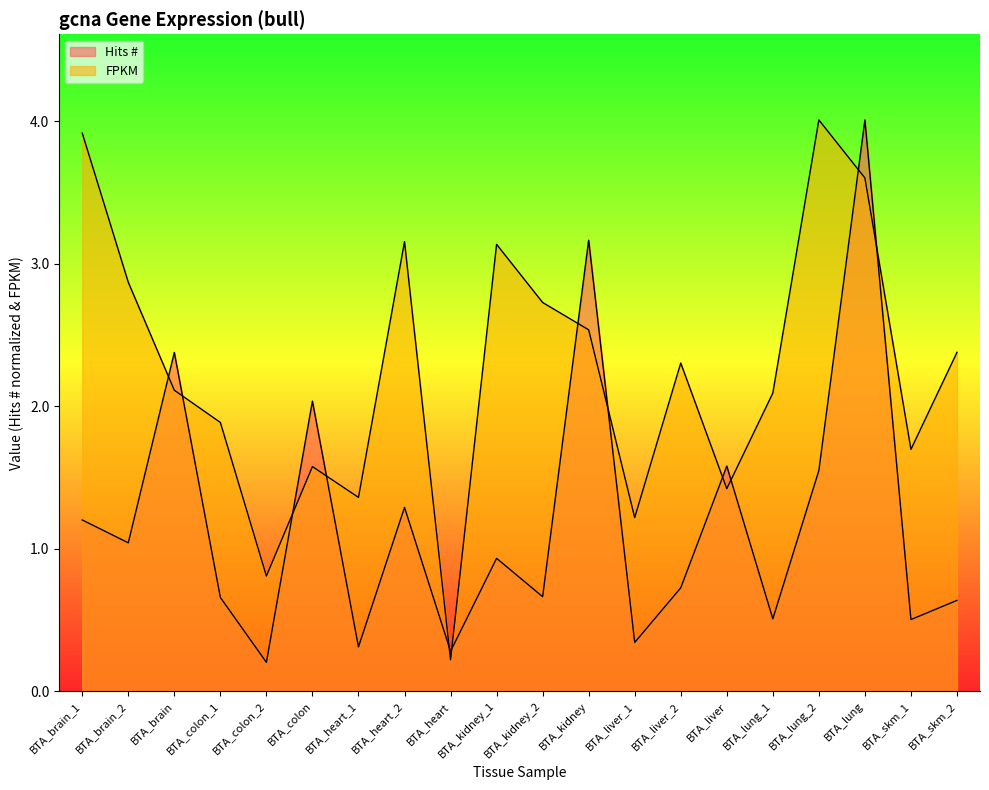

Where is the first local maximum for FPKM?

BTA_colon